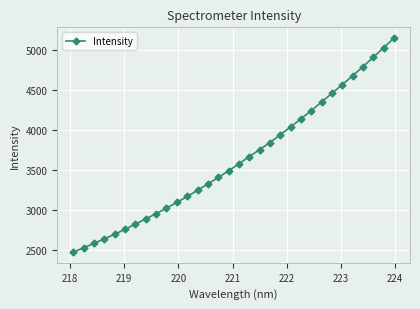

What is the value of the 32nd point from the left?

5149.2